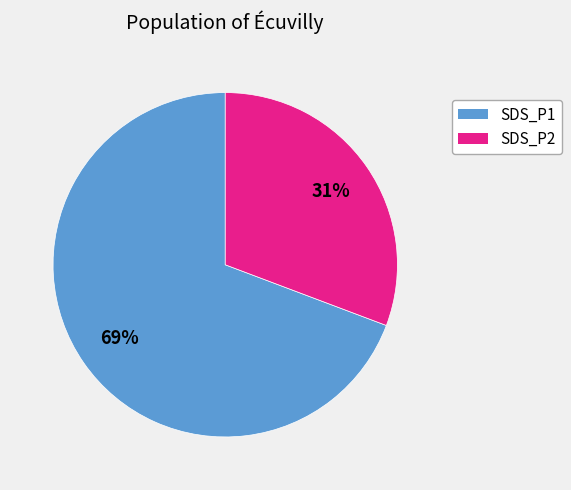

To the nearest percent, what is the average slice percentage?

50%